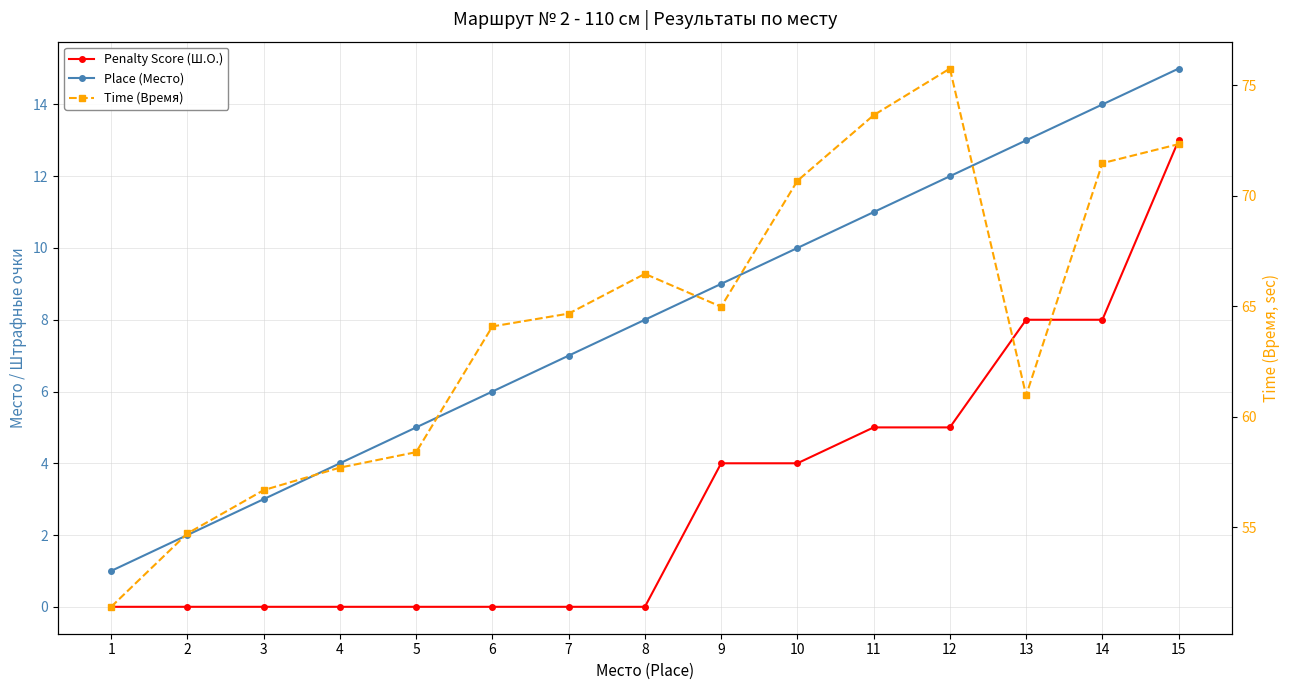

The Penalty Score (Ш.О.) series shows 0.0 at 4. True or false?

True